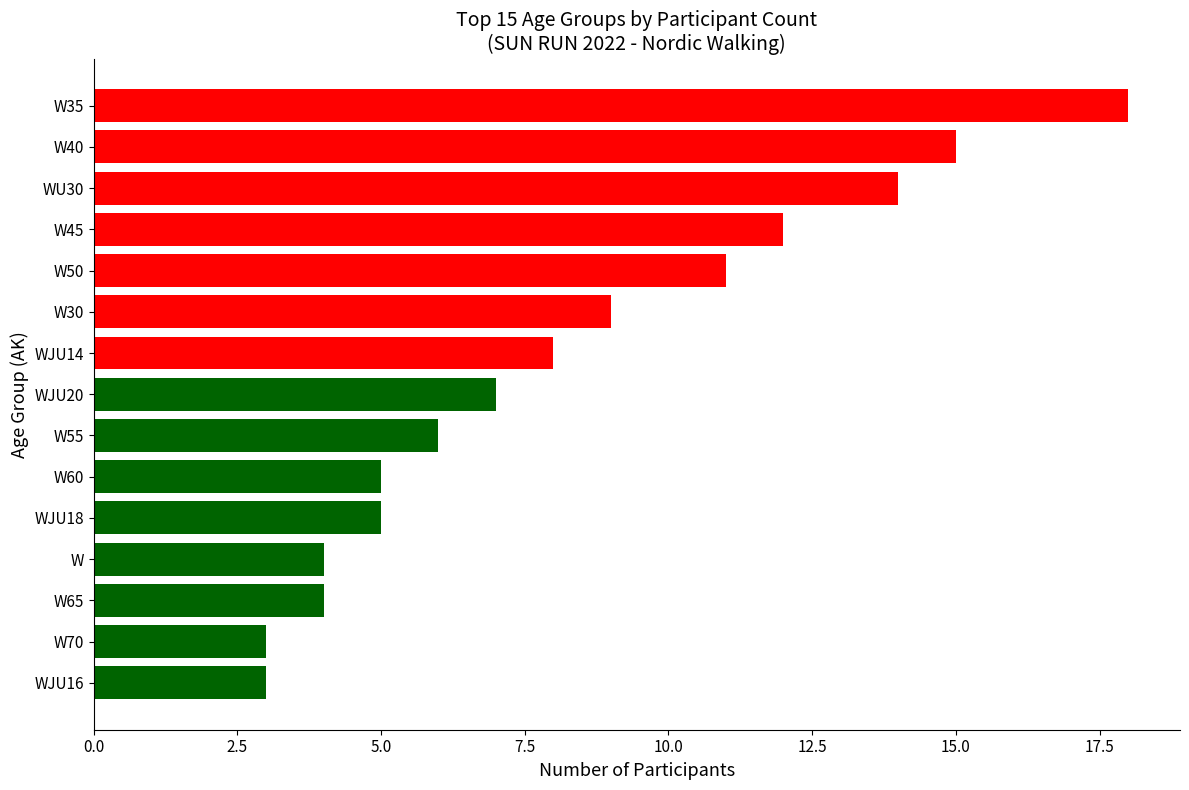

The value at WU30 is 19. True or false?

False